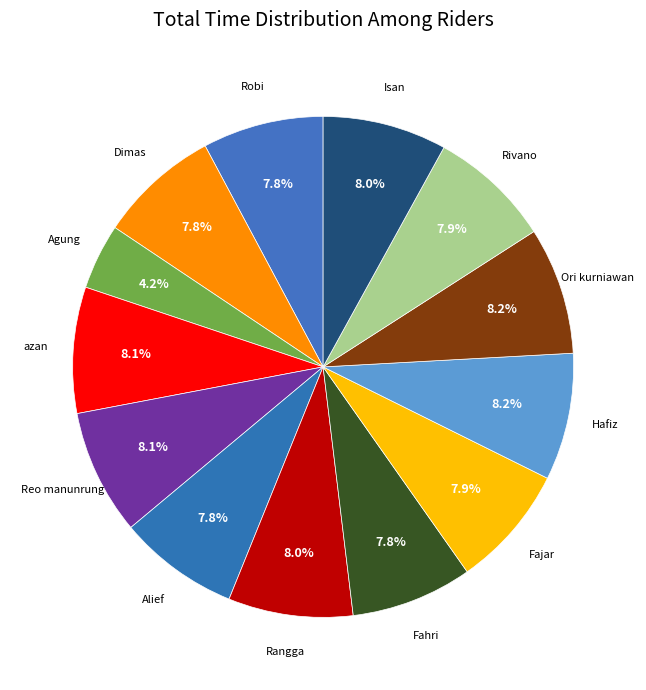

Which slice is the largest?

Ori kurniawan